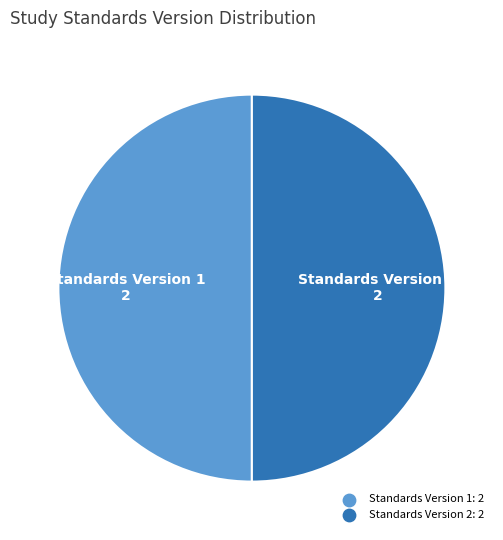

Count the number of slices in the pie.

2